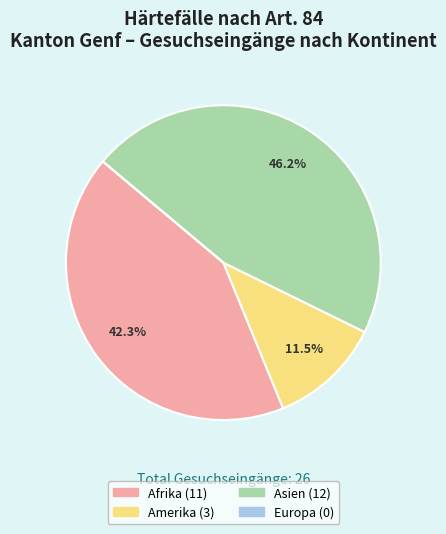

Which slice is the largest?

Asien